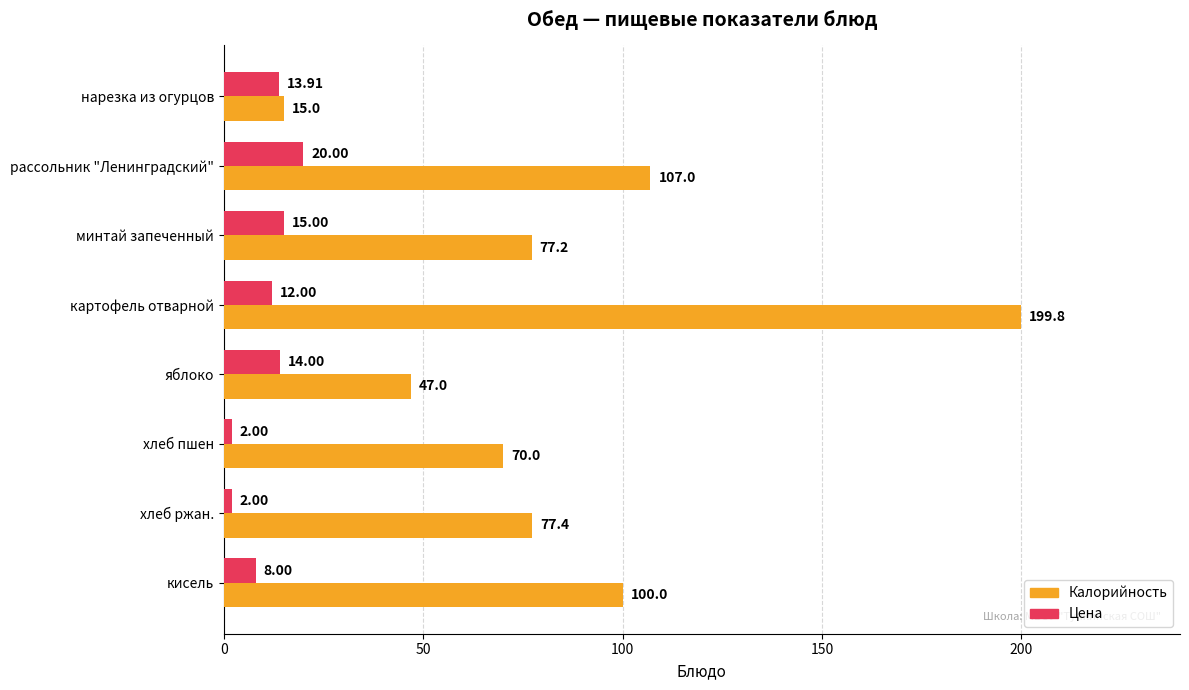

Where is Калорийность nearest to the value 107?

рассольник "Ленинградский"